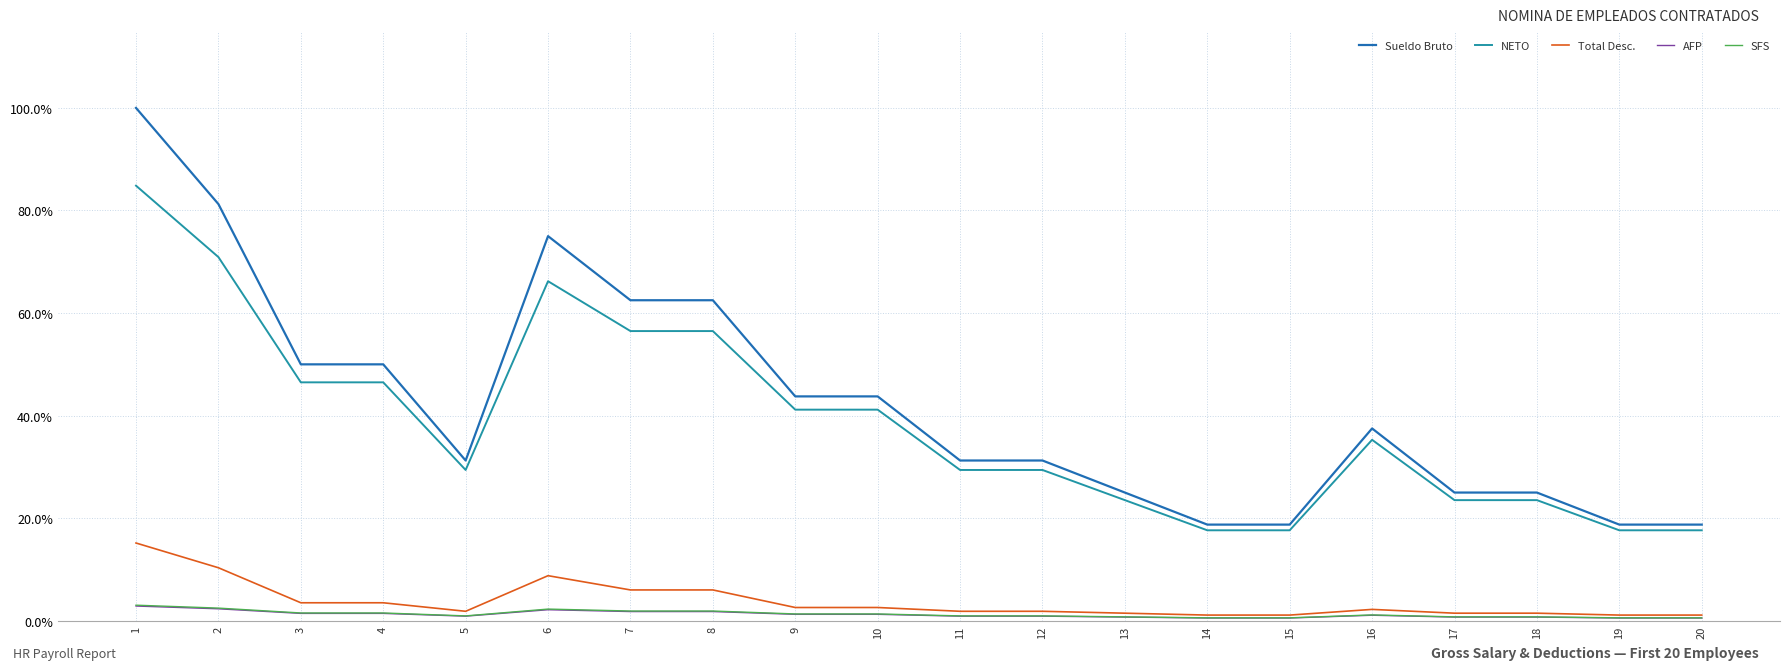

Which series changed the most between 11 and 13?

Sueldo Bruto